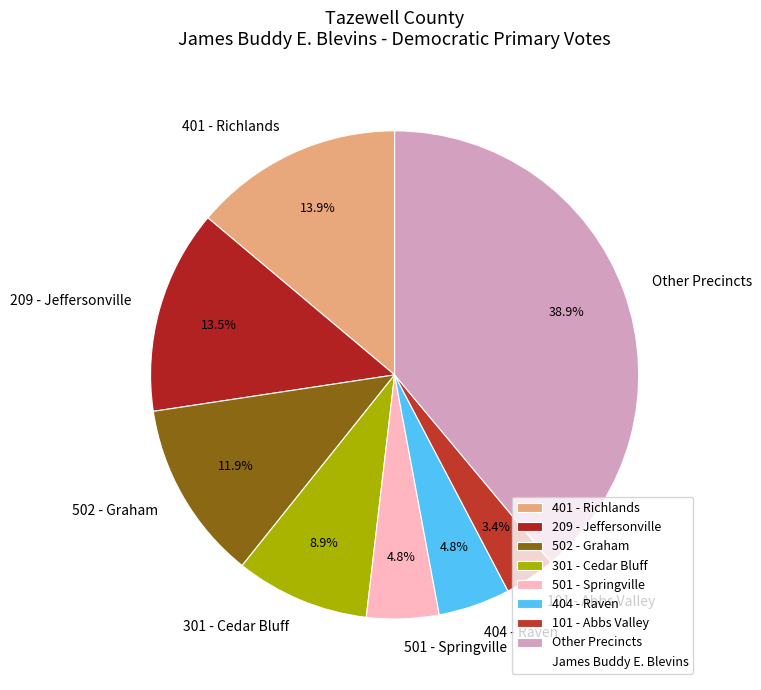

Which slice is the largest?

Other Precincts